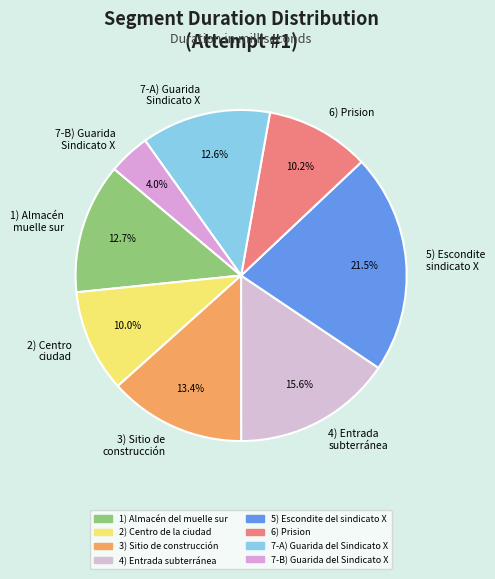

How many slices are in this pie chart?

8